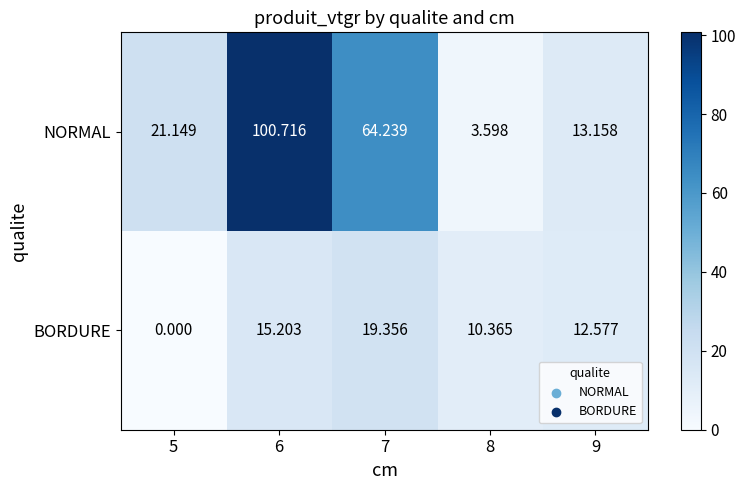

Is the value of NORMAL at 9 greater than the value of BORDURE at 8?

Yes